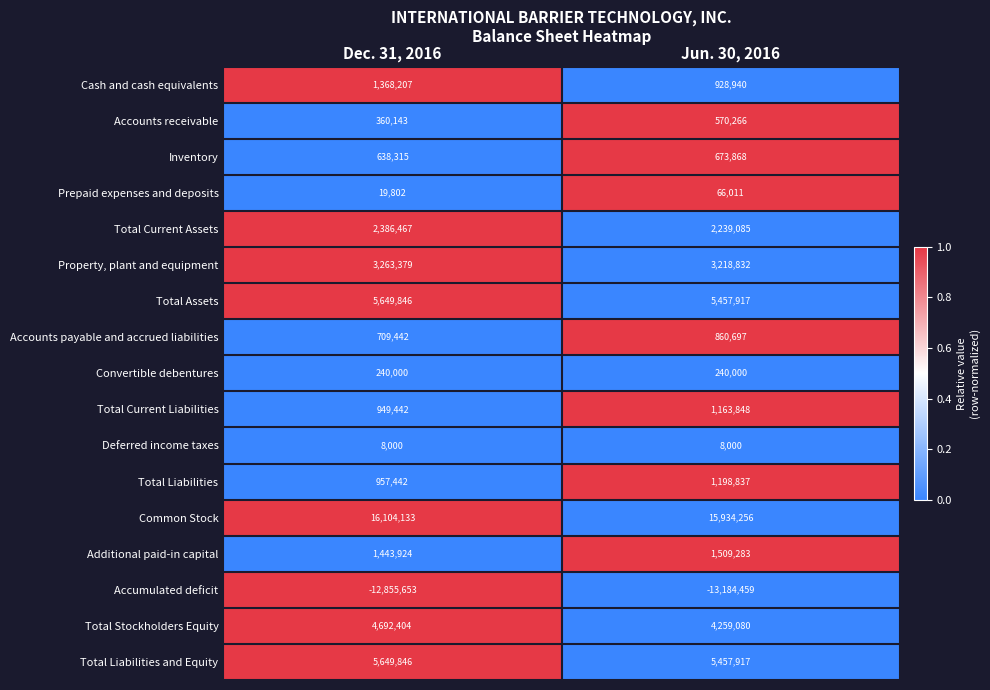

What is the sum of all Convertible debentures values?

480000